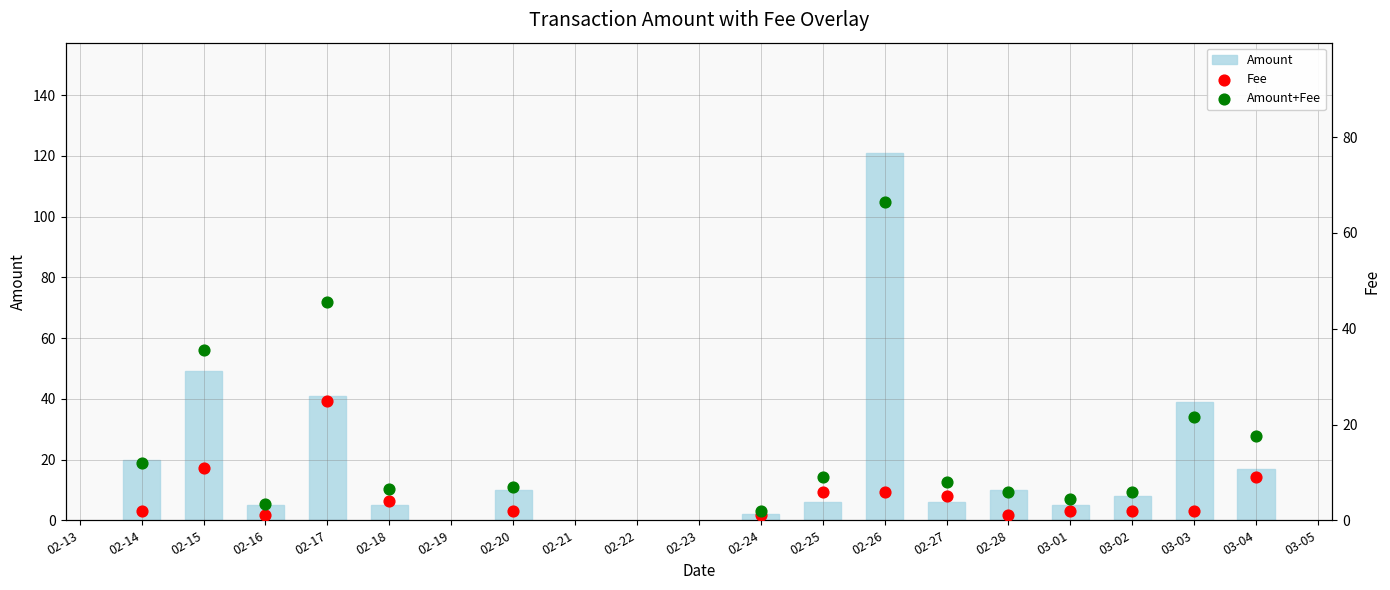

True or false: Amount has a value of 6 at 02-25.

True